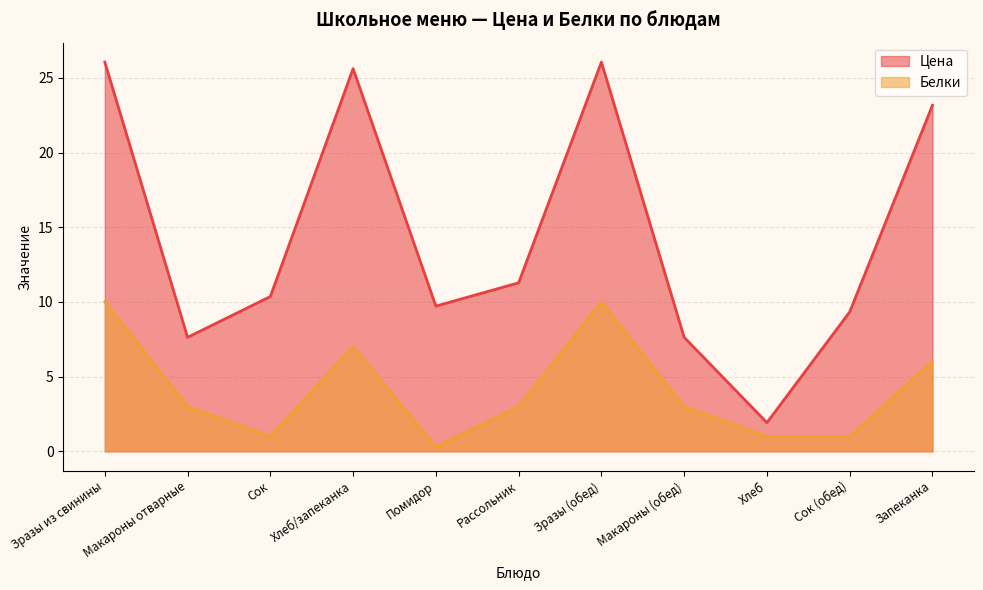

Reading right to left, list all the values displayed in this chart.

Цена: Запеканка=23.2	Сок (обед)=9.3	Хлеб=1.9	Макароны (обед)=7.6	Зразы (обед)=26.1	Рассольник=11.3	Помидор=9.7	Хлеб/запеканка=25.6	Сок=10.4	Макароны отварные=7.6	Зразы из свинины=26.1
Белки: Запеканка=6.0	Сок (обед)=1.0	Хлеб=1.0	Макароны (обед)=3.0	Зразы (обед)=10.0	Рассольник=3.0	Помидор=0.3	Хлеб/запеканка=7.0	Сок=1.0	Макароны отварные=3.0	Зразы из свинины=10.0